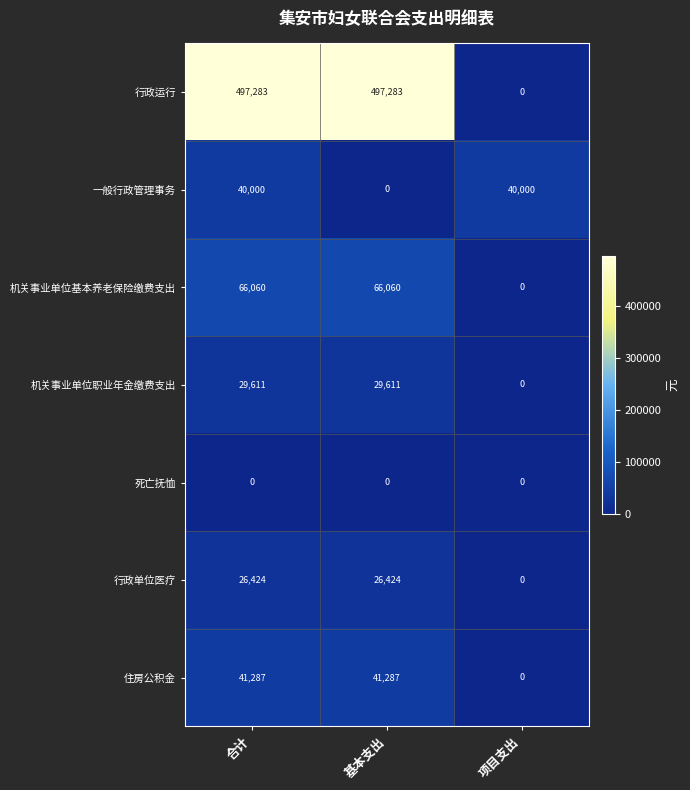

Reading left to right, extract all data points from this chart.

行政运行: 合计=497283	基本支出=497283	项目支出=0
一般行政管理事务: 合计=40000	基本支出=0	项目支出=40000
机关事业单位基本养老保险缴费支出: 合计=66060	基本支出=66060	项目支出=0
机关事业单位职业年金缴费支出: 合计=29611	基本支出=29611	项目支出=0
死亡抚恤: 合计=0	基本支出=0	项目支出=0
行政单位医疗: 合计=26424	基本支出=26424	项目支出=0
住房公积金: 合计=41287	基本支出=41287	项目支出=0